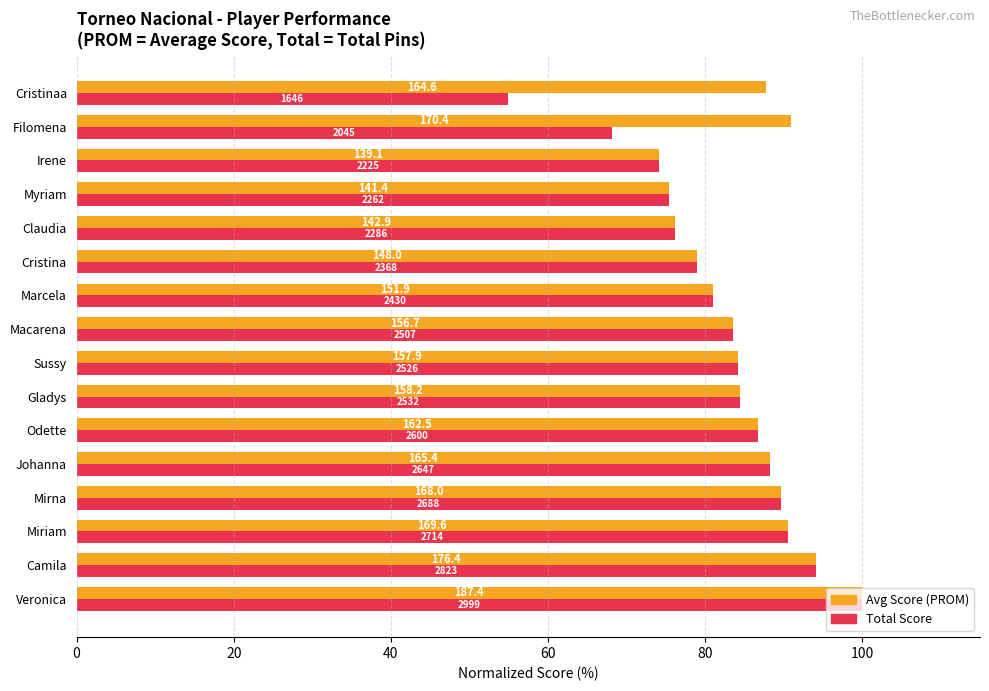

What is the value of the Total Score bar at the 11th from the left?

79.0